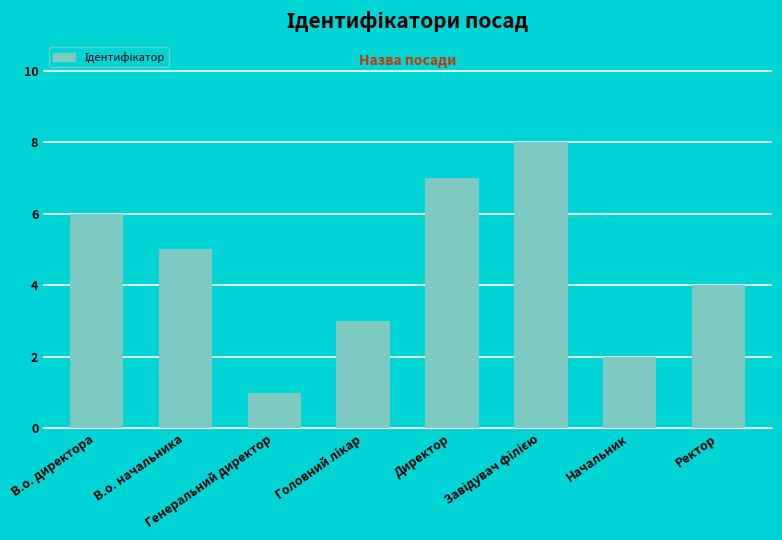

What is the change in value from В.о. начальника to Генеральний директор?

-4